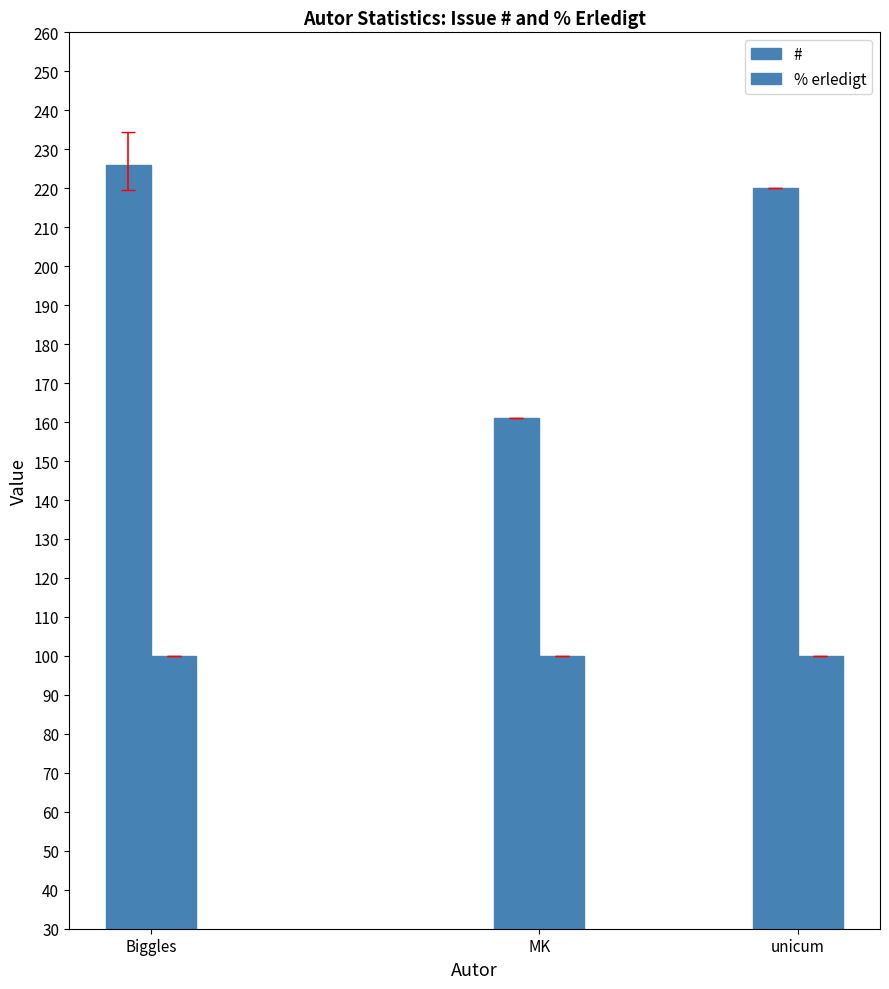

Rank the categories by # value from lowest to highest.

MK, unicum, Biggles